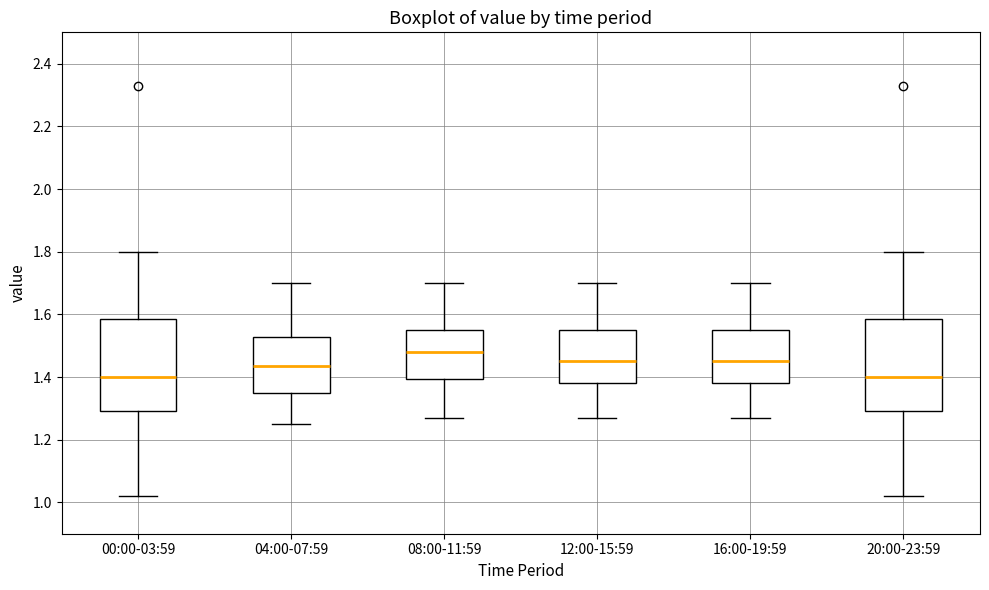

Reading left to right, transcribe this box plot: for each box, give where its median line is, the range the box spans, and where its two whiskers end, as read against the y-axis. The values are not printed on the chart, so give them approximately, as read against the axis.

00:00-03:59: median 1.40, box 1.30 to 1.58, whiskers 1.02 to 1.80
04:00-07:59: median 1.44, box 1.36 to 1.52, whiskers 1.26 to 1.70
08:00-11:59: median 1.48, box 1.40 to 1.56, whiskers 1.28 to 1.70
12:00-15:59: median 1.46, box 1.38 to 1.56, whiskers 1.28 to 1.70
16:00-19:59: median 1.46, box 1.38 to 1.56, whiskers 1.28 to 1.70
20:00-23:59: median 1.40, box 1.30 to 1.58, whiskers 1.02 to 1.80